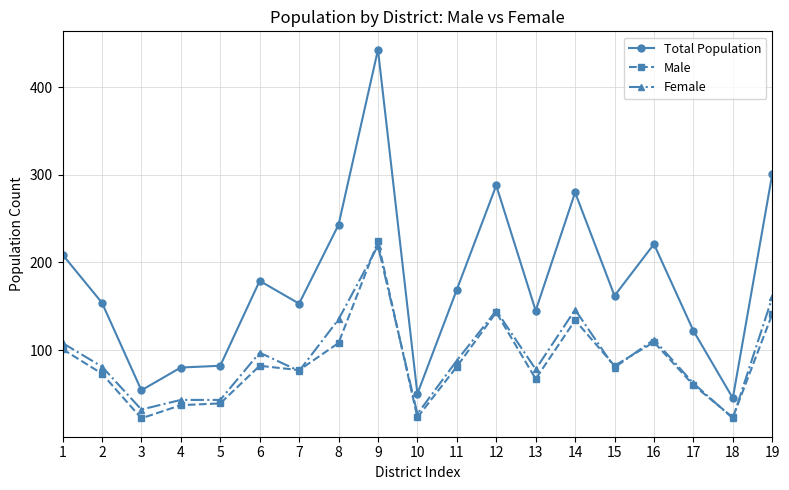

What is the value of the Female point at the 8th from the left?

135